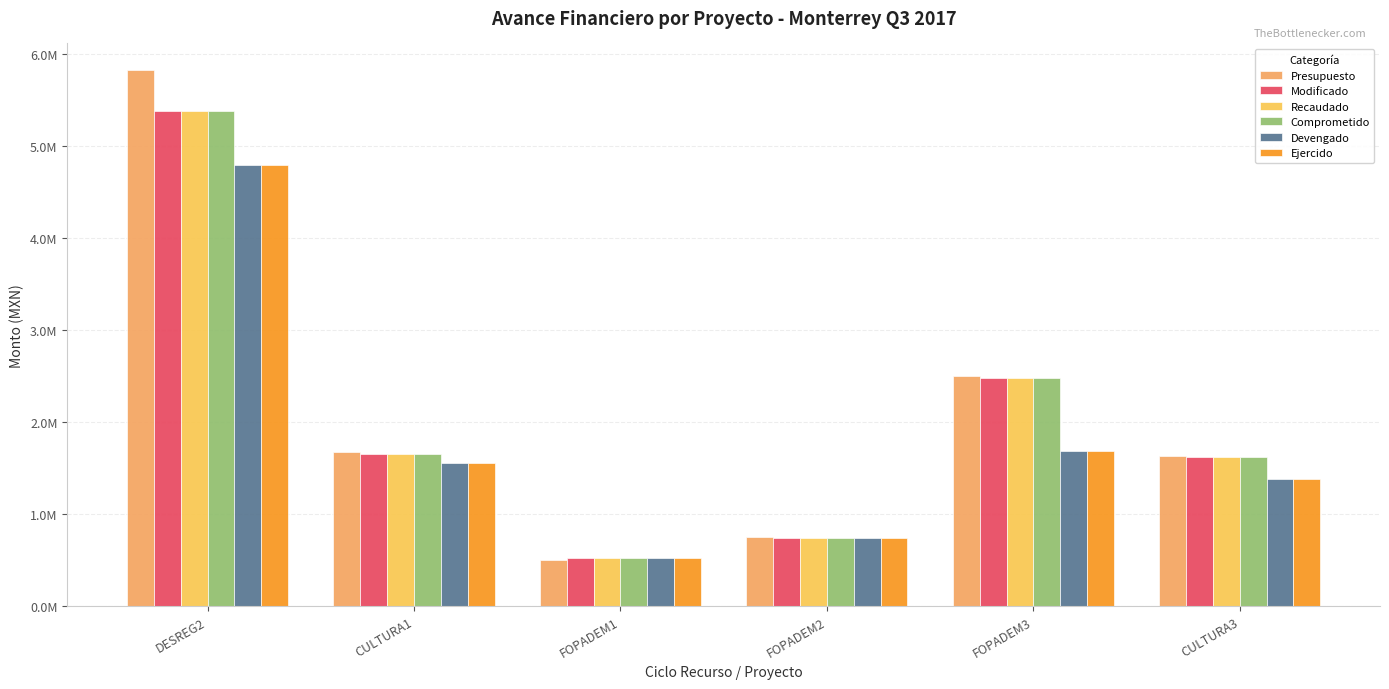

Are the bars grouped side by side (vs. stacked)?

Yes